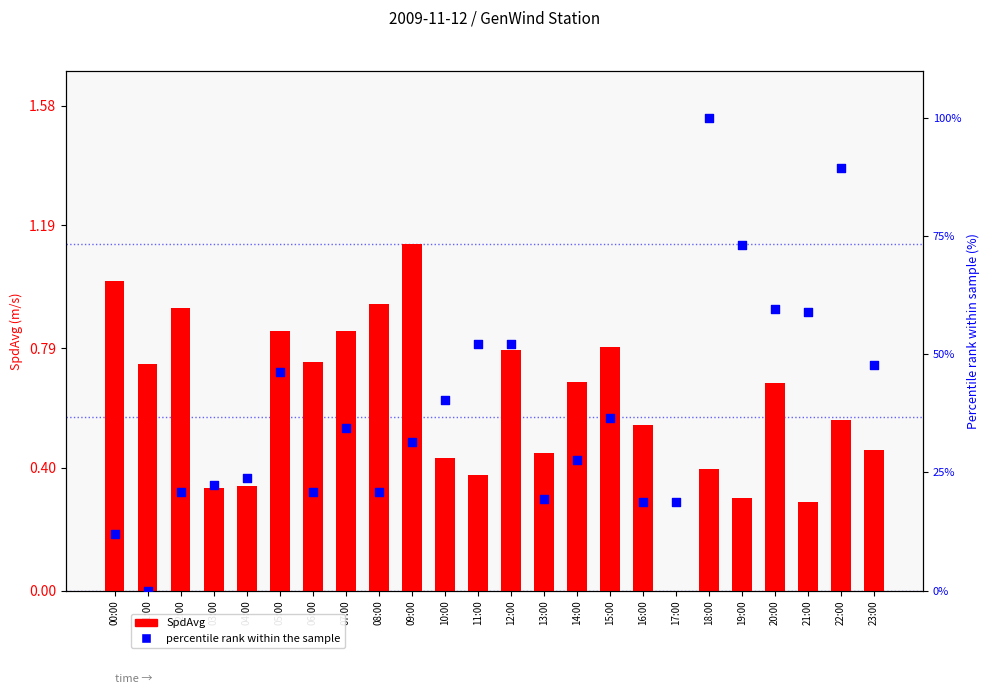

Which series has the widest spread of Y values?

percentile rank within the sample